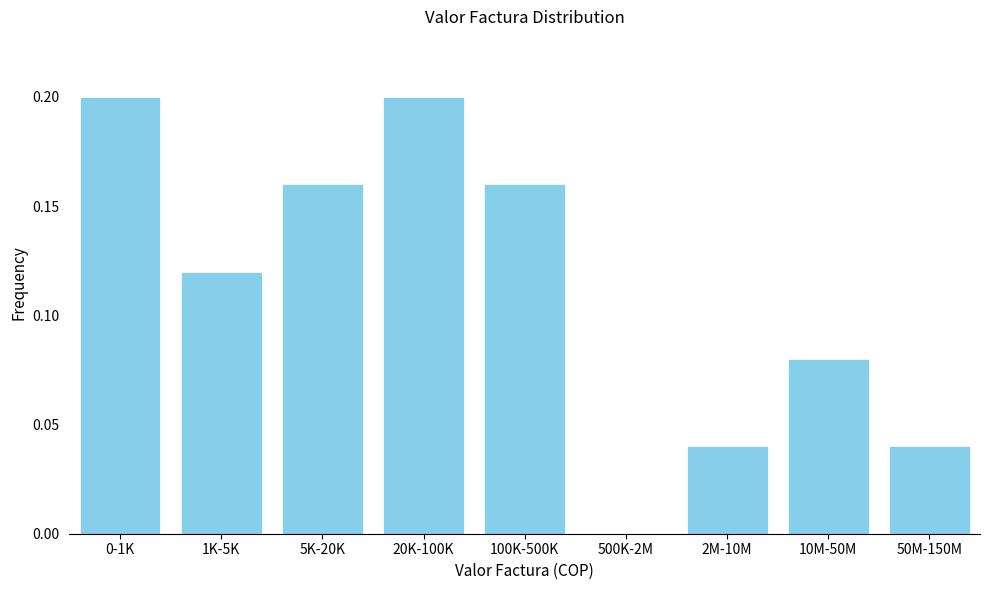

What is the sum of all values?

1.0